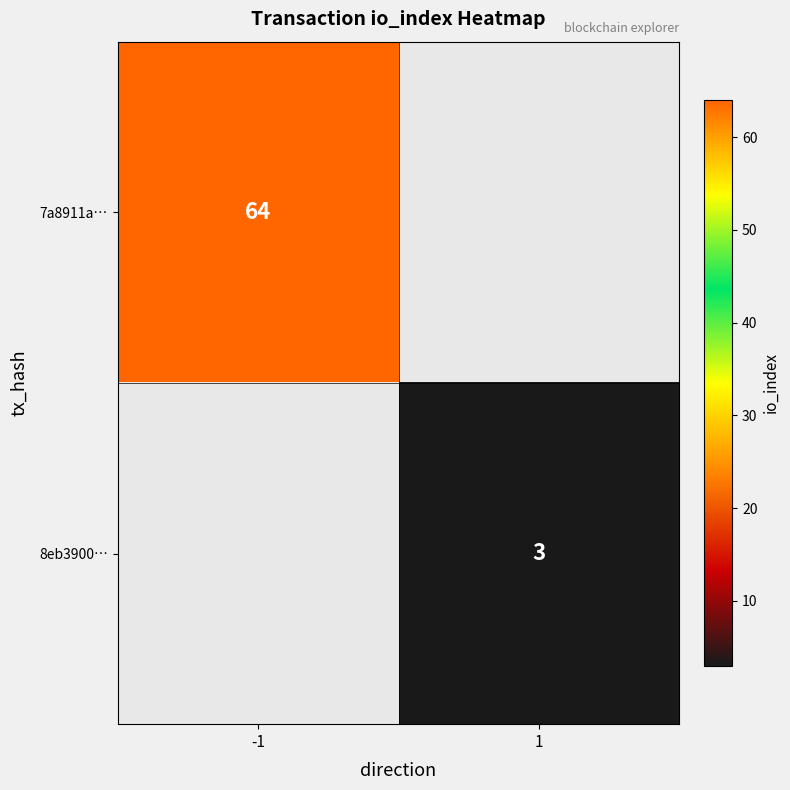

Which label corresponds to the largest value in the chart?

-1